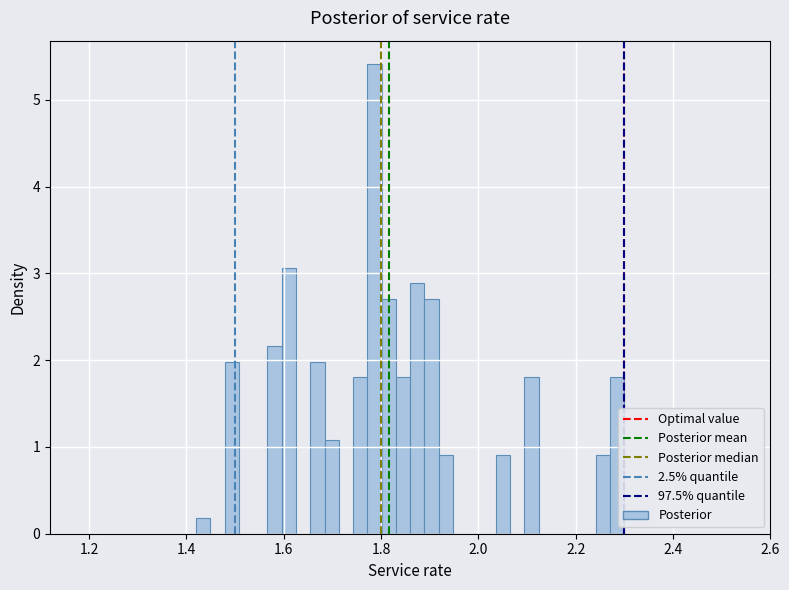

Read against the x-axis, roughly where is the centre of the tallest bar?

1.78